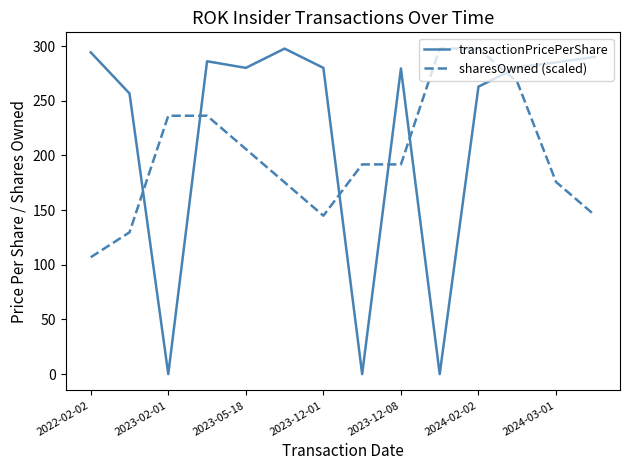

True or false: sharesOwned (scaled) and transactionPricePerShare cross at least once.

True